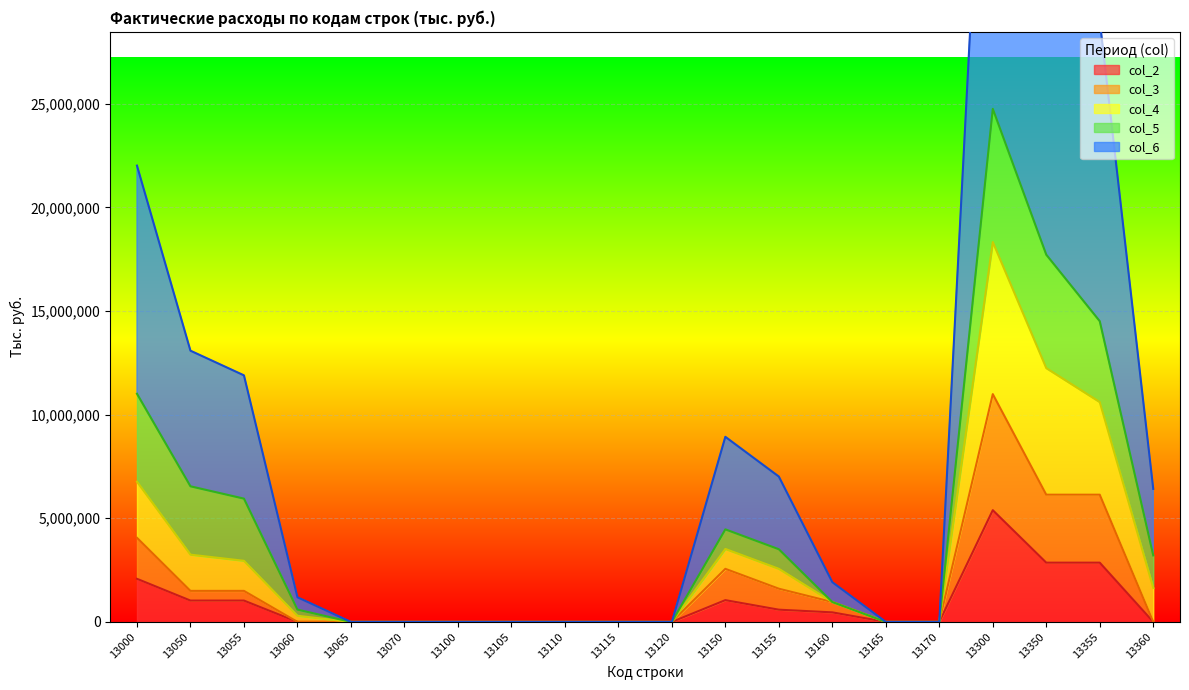

Where is col_2 nearest to the value 2695215?

13350